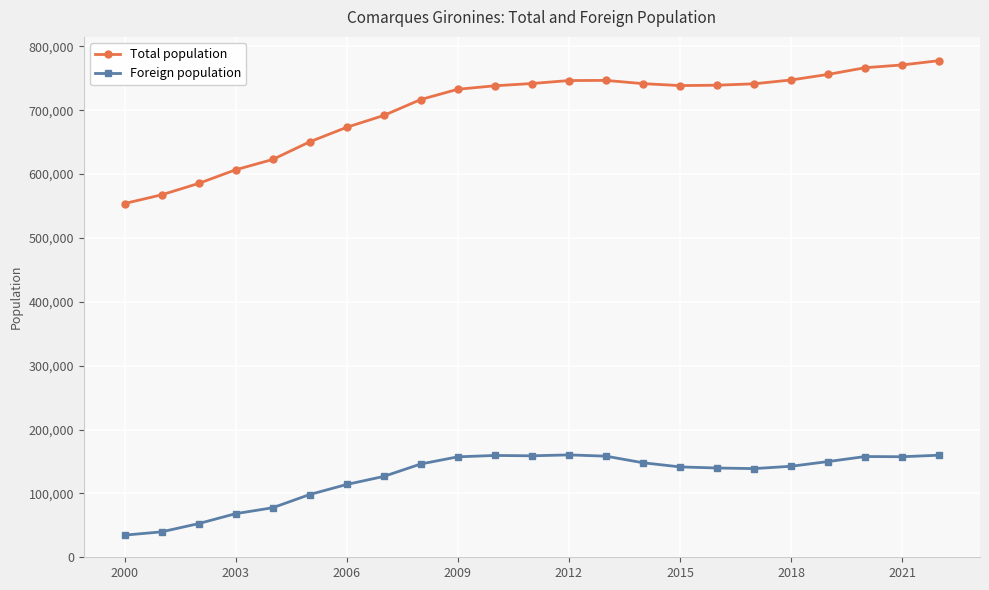

What is the minimum value shown in the chart?

34656